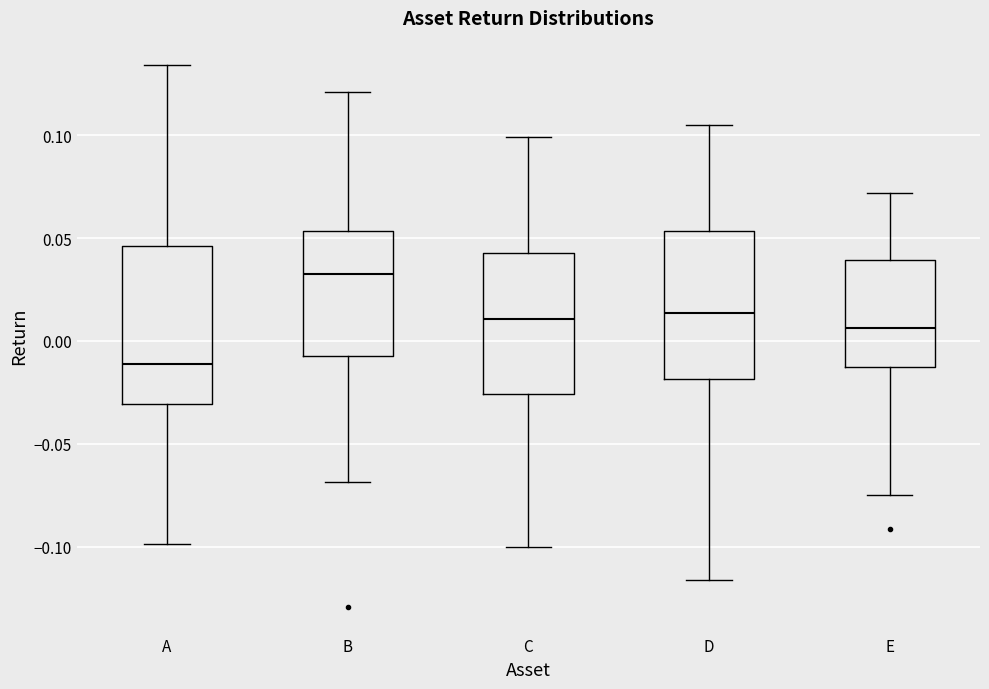

Reading left to right, transcribe this box plot: for each box, give where its median line is, the range the box spans, and where its two whiskers end, as read against the y-axis. The values are not printed on the chart, so give them approximately, as read against the axis.

A: median -0.010, box -0.030 to 0.045, whiskers -0.100 to 0.135
B: median 0.035, box -0.005 to 0.055, whiskers -0.070 to 0.120
C: median 0.010, box -0.025 to 0.045, whiskers -0.100 to 0.100
D: median 0.015, box -0.020 to 0.055, whiskers -0.115 to 0.105
E: median 0.005, box -0.015 to 0.040, whiskers -0.075 to 0.070